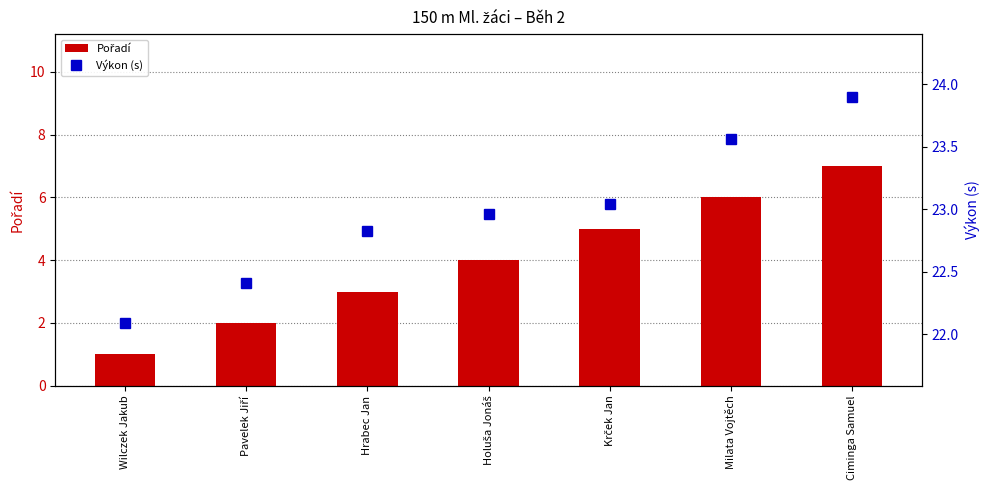

What is the difference between the Pořadí values at Krček Jan and Pavelek Jiří?

3.0